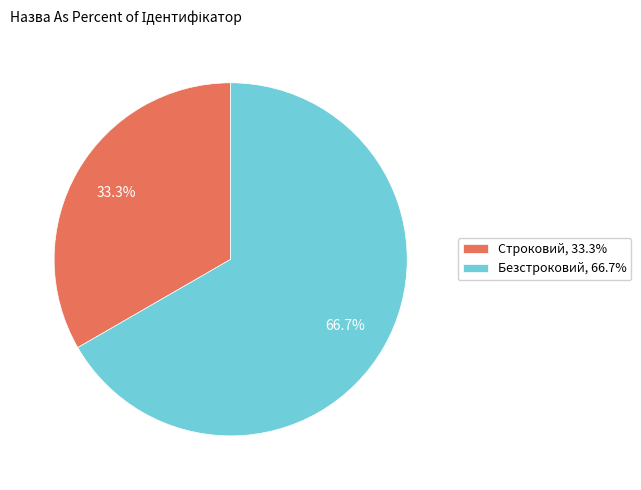

To the nearest percent, what is the difference between the largest and smallest slice percentages?

33%